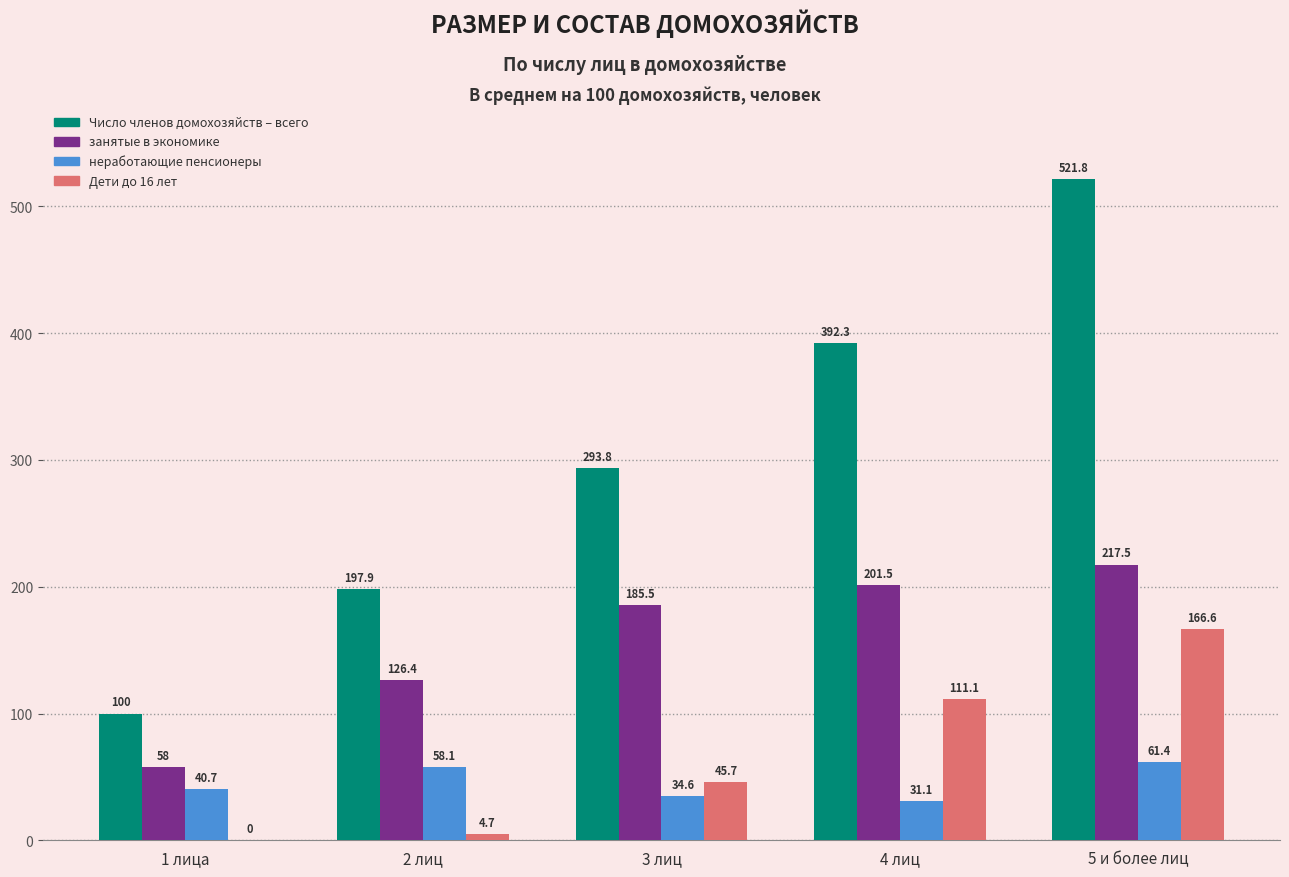

Is it true that Дети до 16 лет equals 0.0 at 1 лица?

True